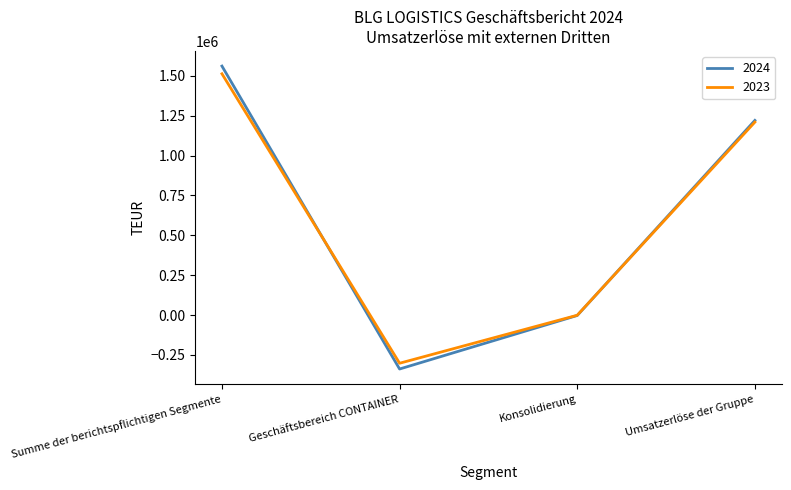

What is the highest value of the 2023 series?

1512940